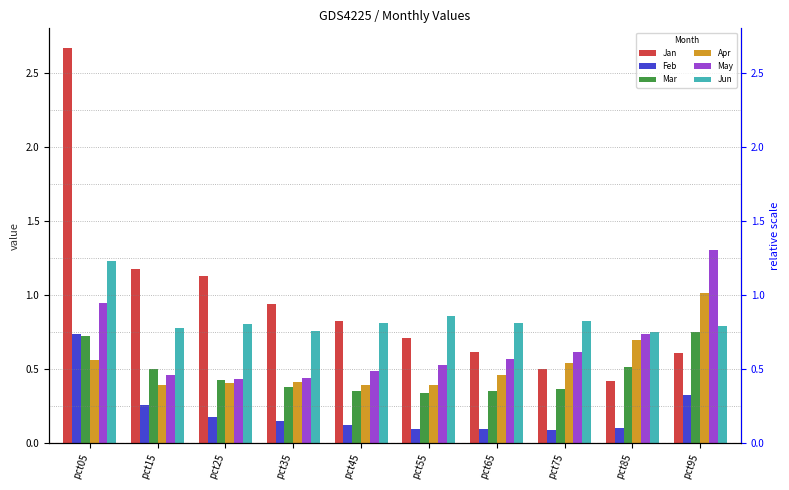

At which category does the chart reach its peak across all series?

pct05